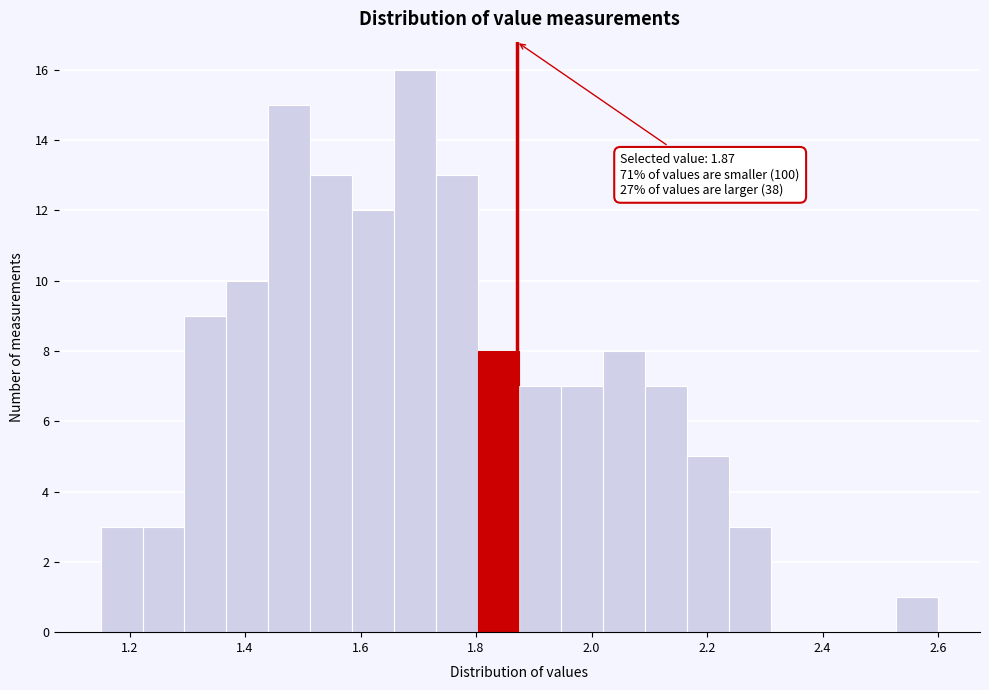

Around what value on the x-axis is the tallest bar? Give the approximate position of its centre, as read against the axis.

1.70